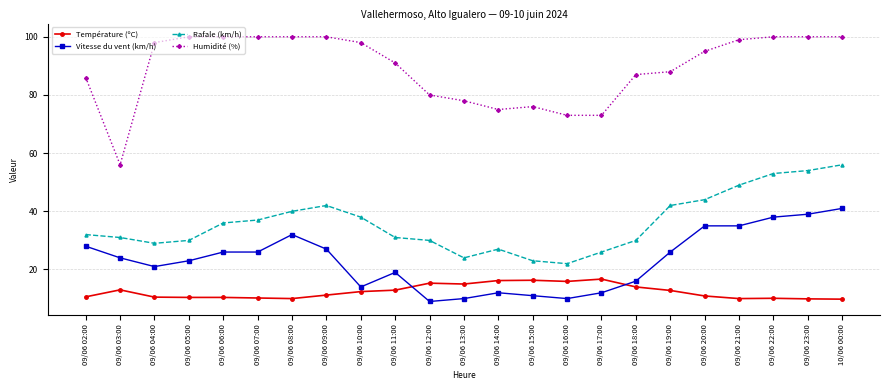

How many lines are shown in the chart?

4